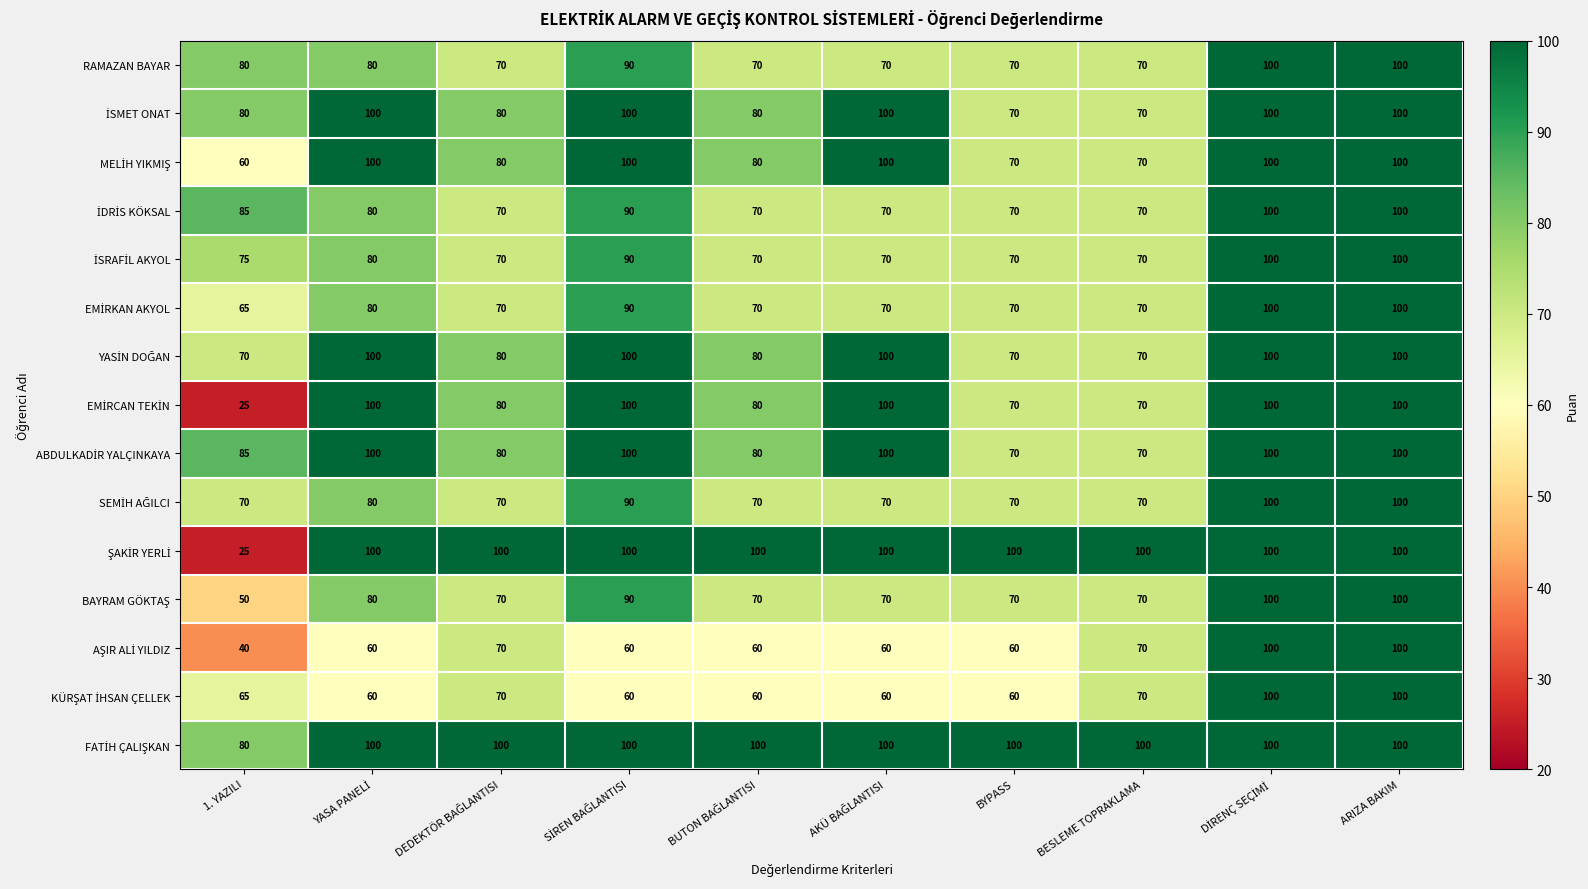

At how many categories does at least one series exceed 64?

10